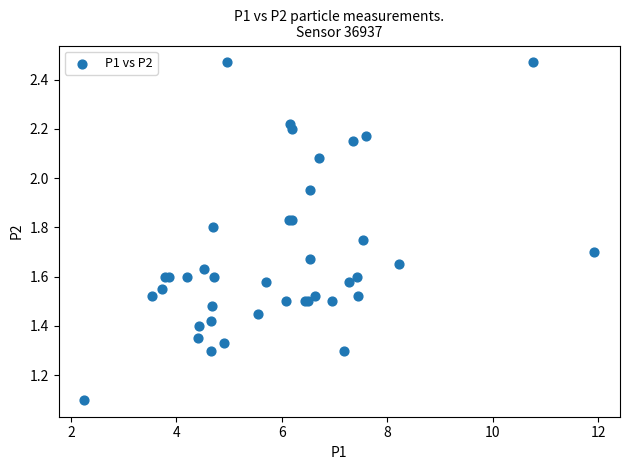

What Y value in the scatter plot is closest to 1?

1.1